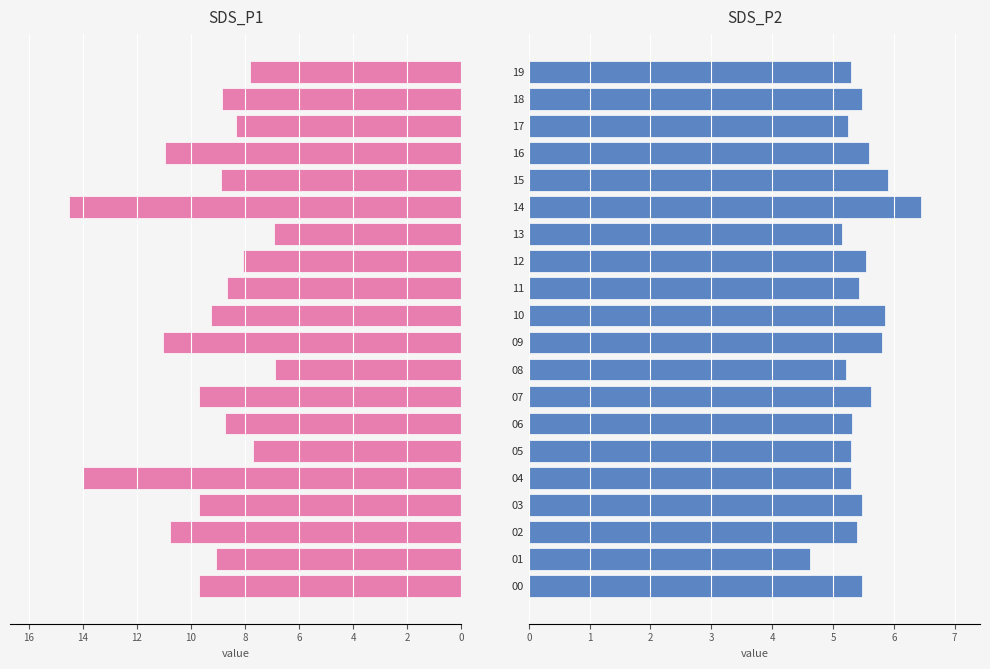

Is it true that SDS_P1 equals 3.9 at 16?

False